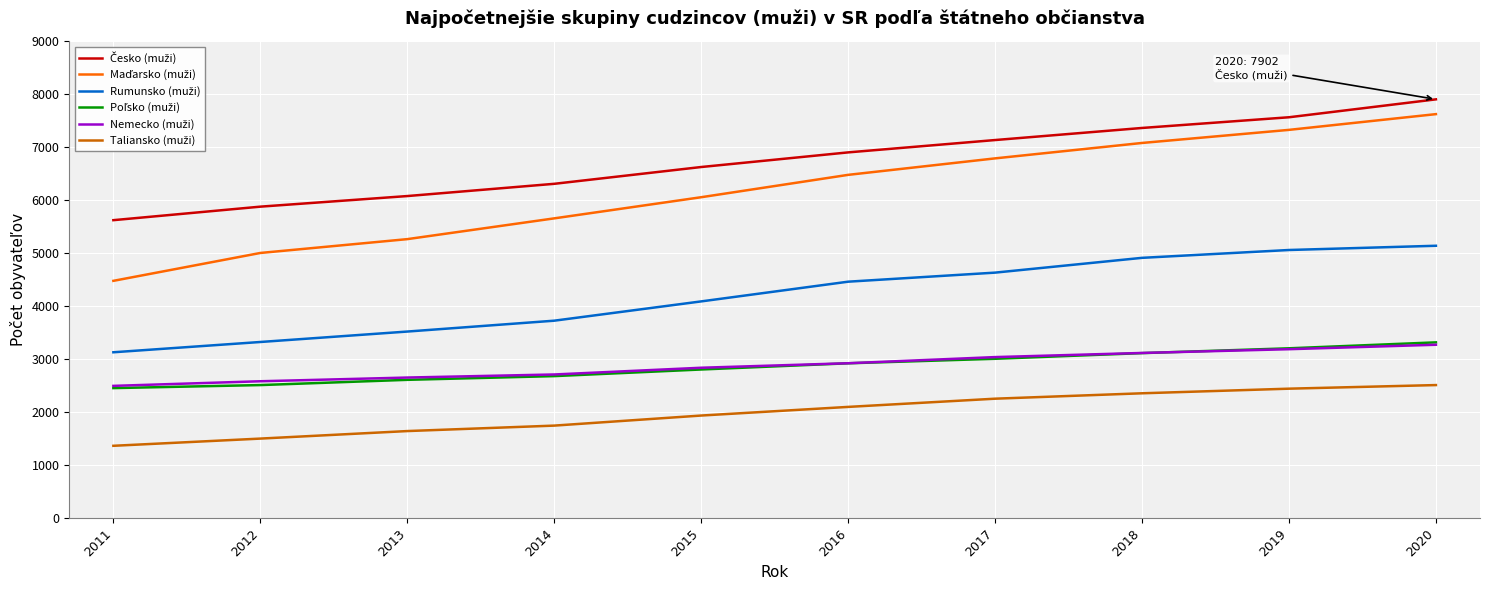

What is the minimum value shown in the chart?

1364